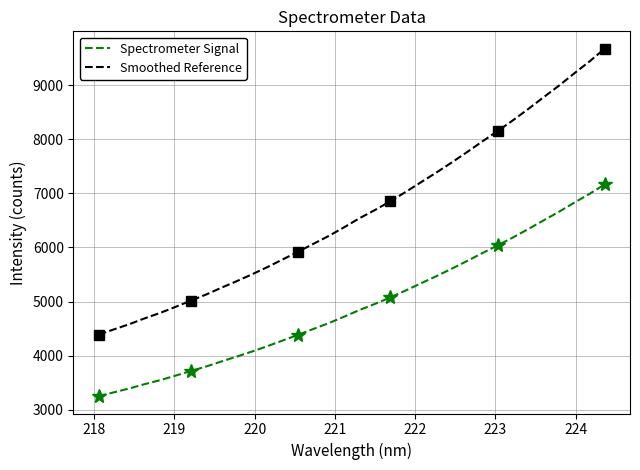

True or false: Spectrometer Signal and Smoothed Reference intersect in this chart.

False